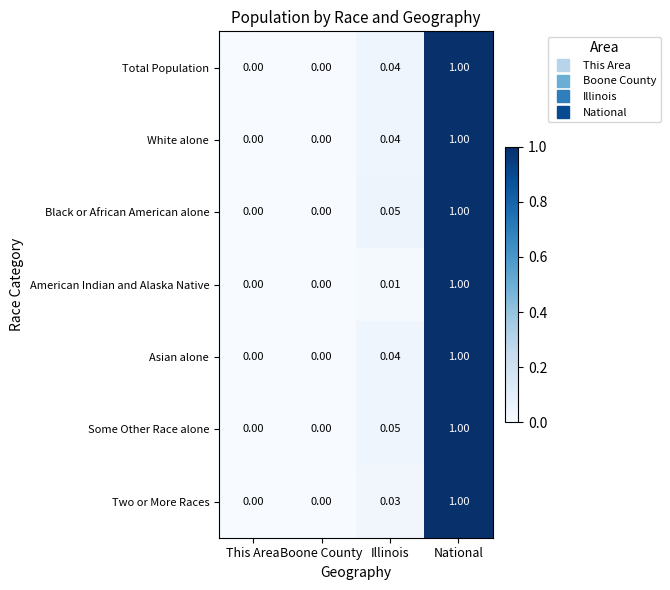

Is the value of Black or African American alone at Illinois greater than the value of Asian alone at National?

No